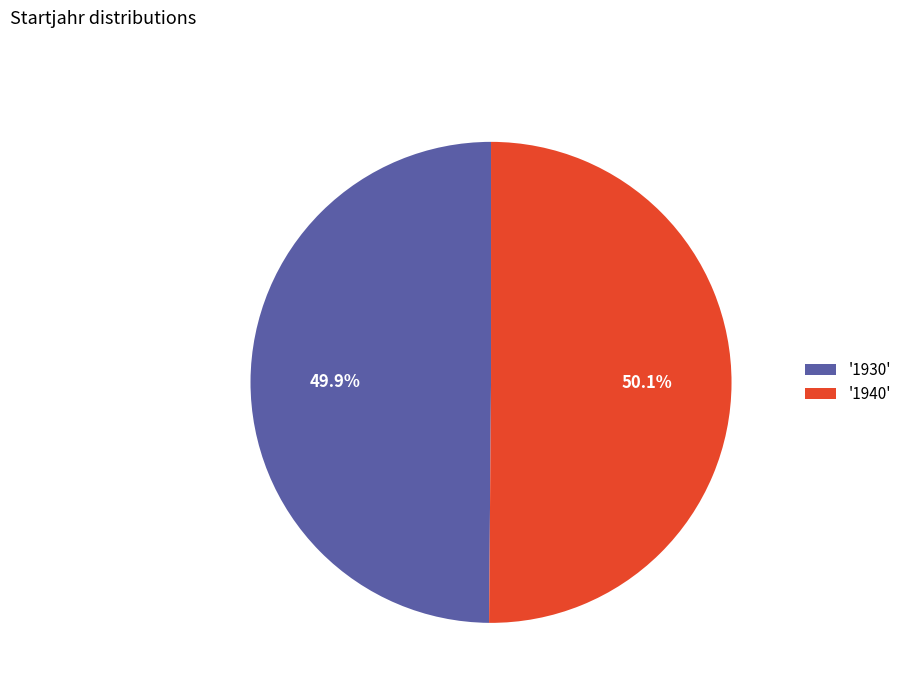

Approximately how many times larger is the value at '1930' compared to '1940'?

1.0